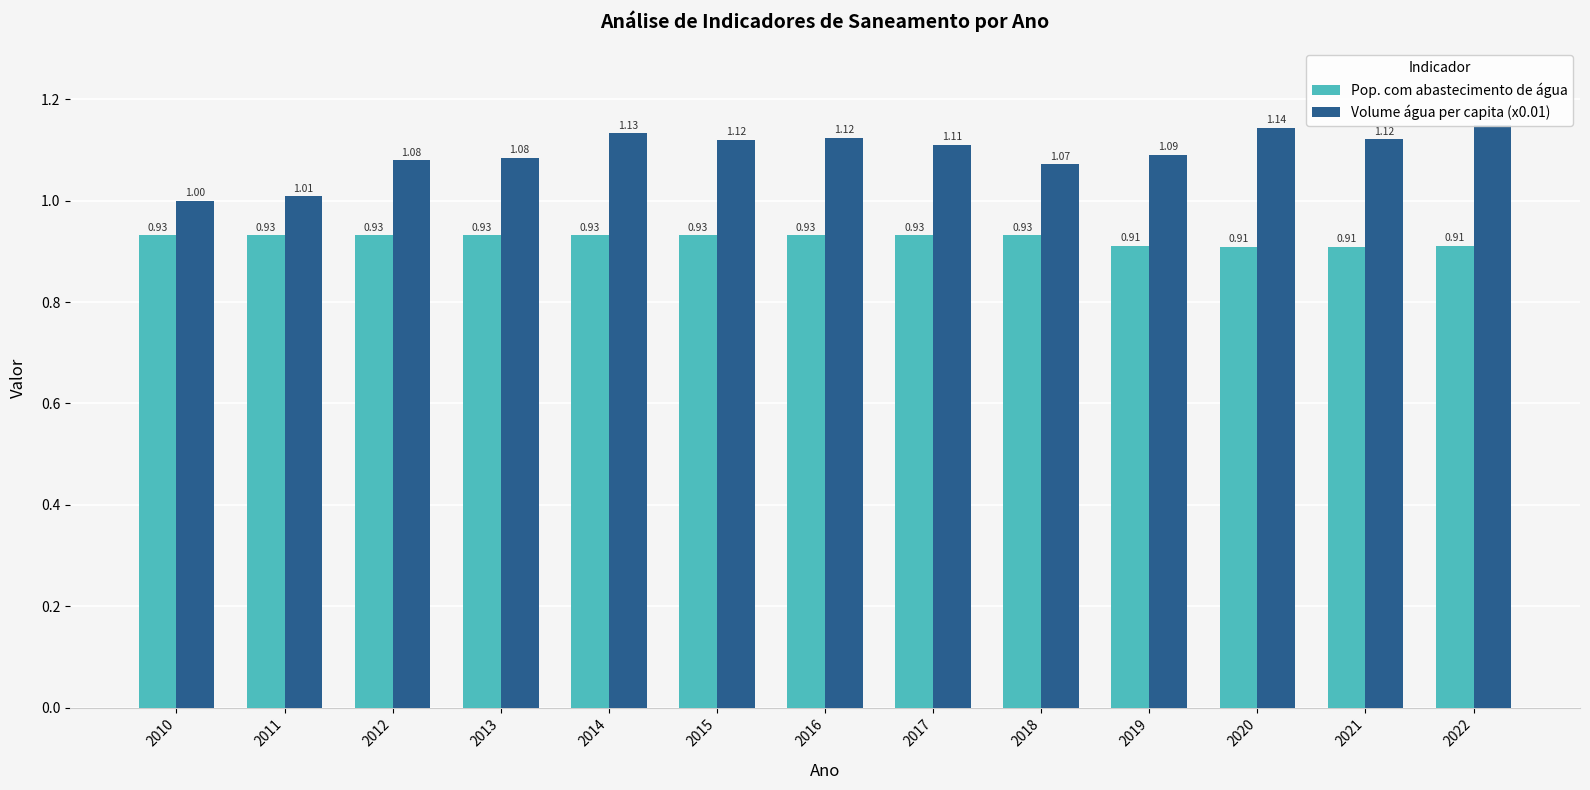

Are the bars grouped side by side (vs. stacked)?

Yes